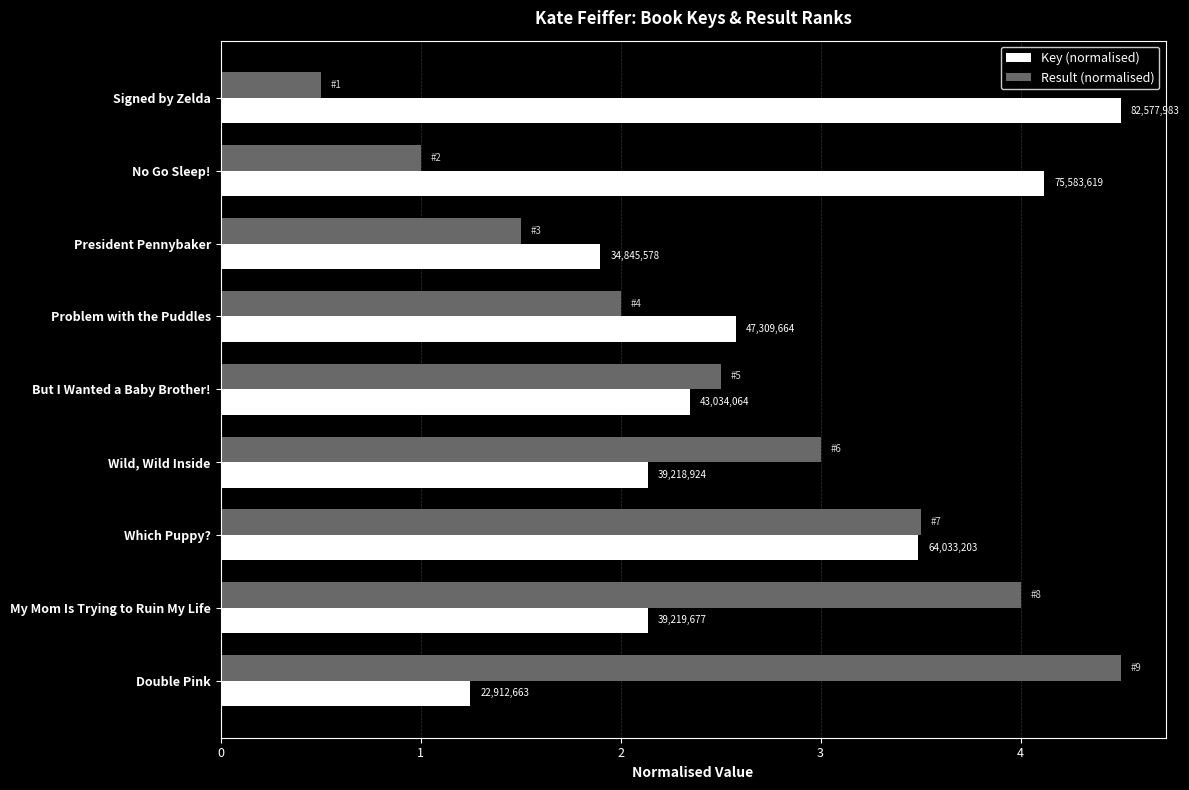

At how many categories does at least one series exceed 3?

5